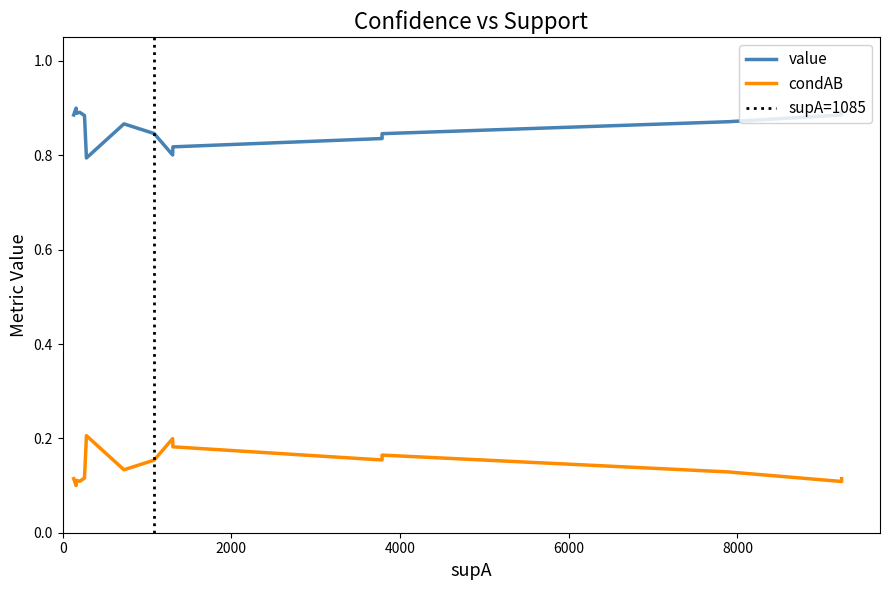

True or false: value has more than 2 points higher than both neighbors.

False